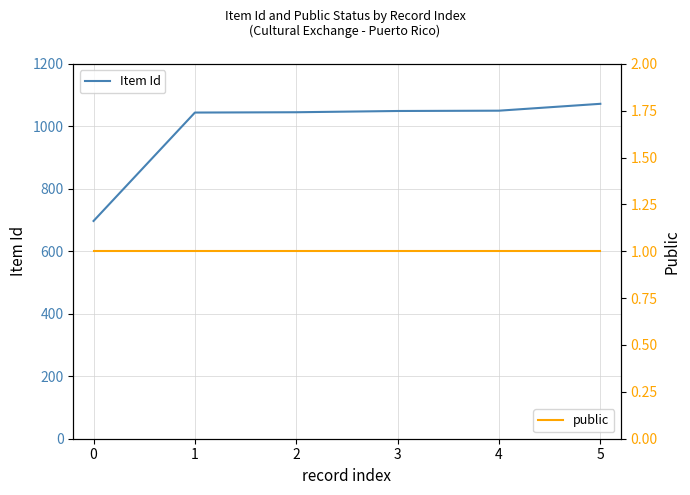

Is this an area chart (filled region under the line)?

No